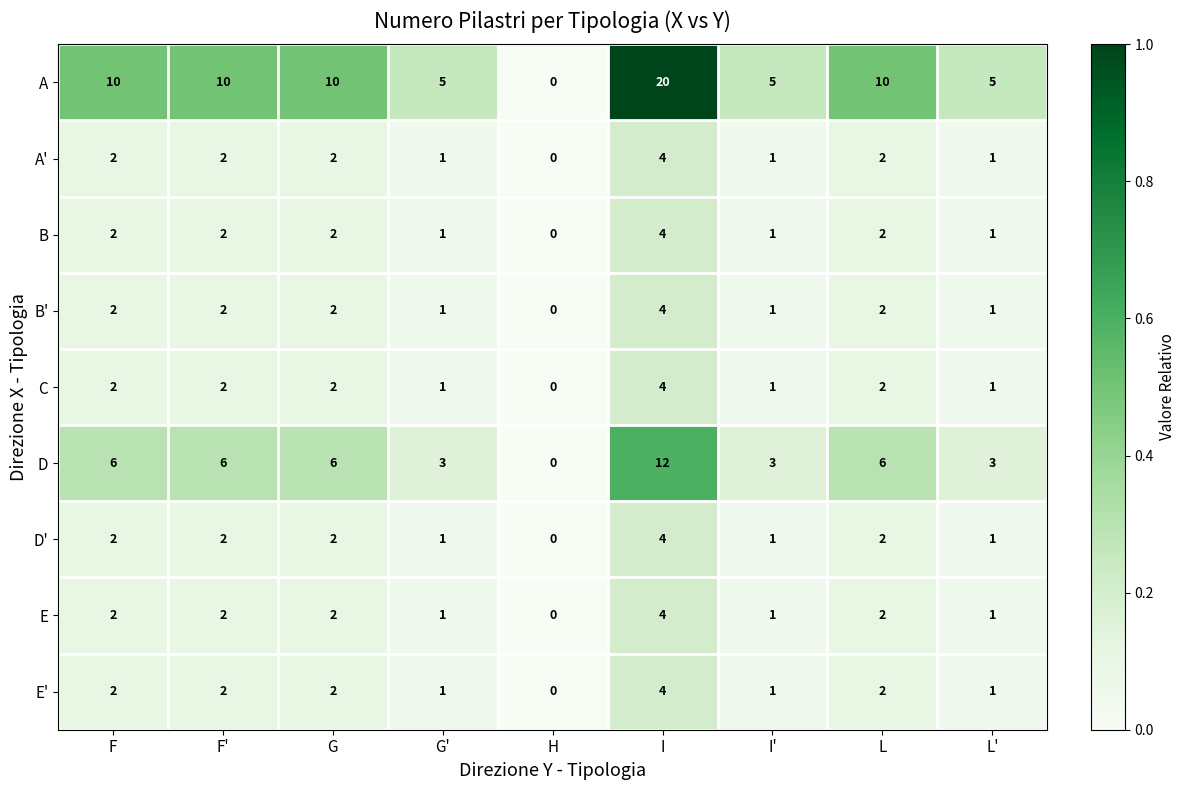

What is the difference between the second highest and second lowest values in the D series?

3